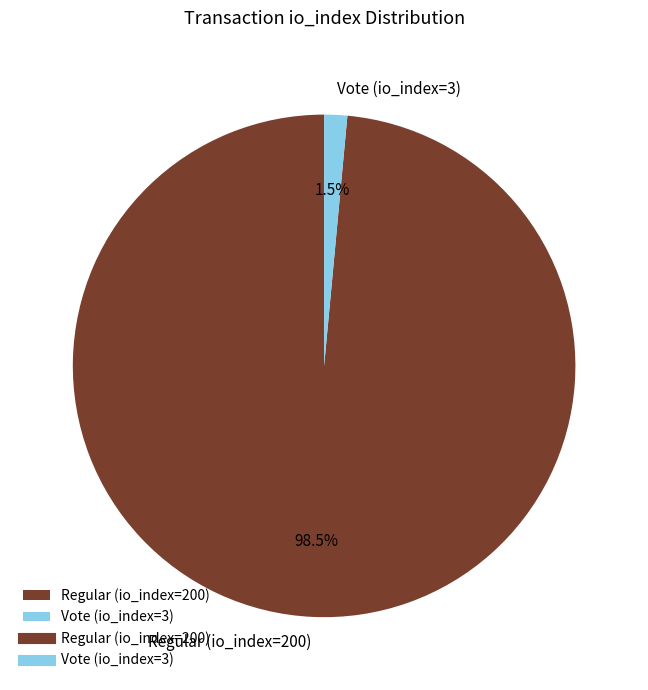

Which slice is the smallest?

Vote (io_index=3)